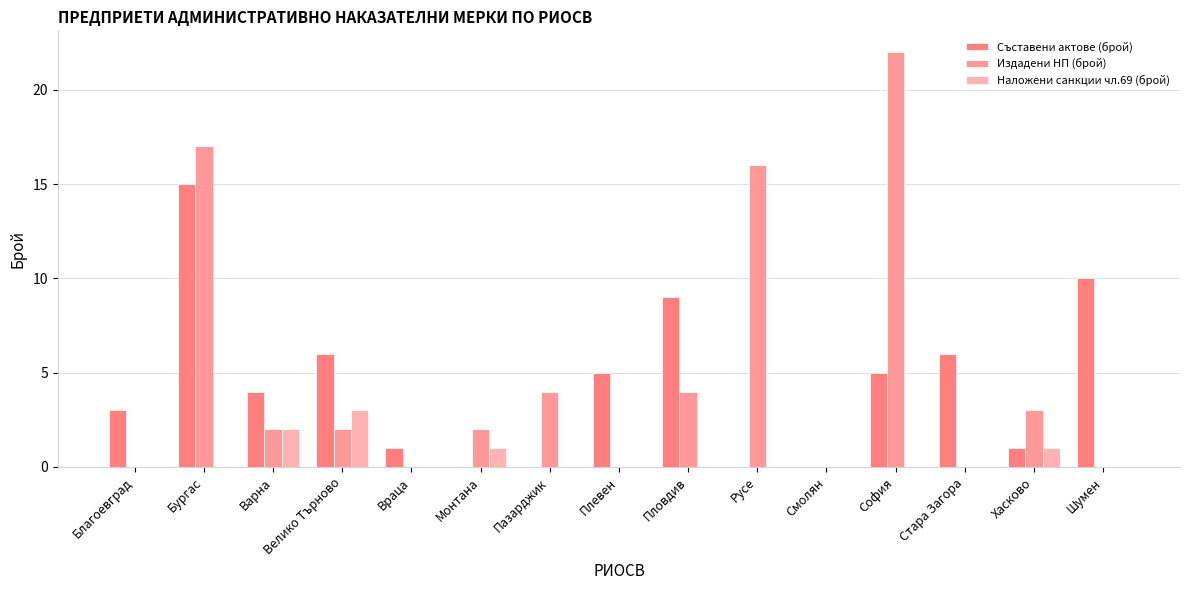

Is it true that Съставени актове (брой) equals 10 at Шумен?

True